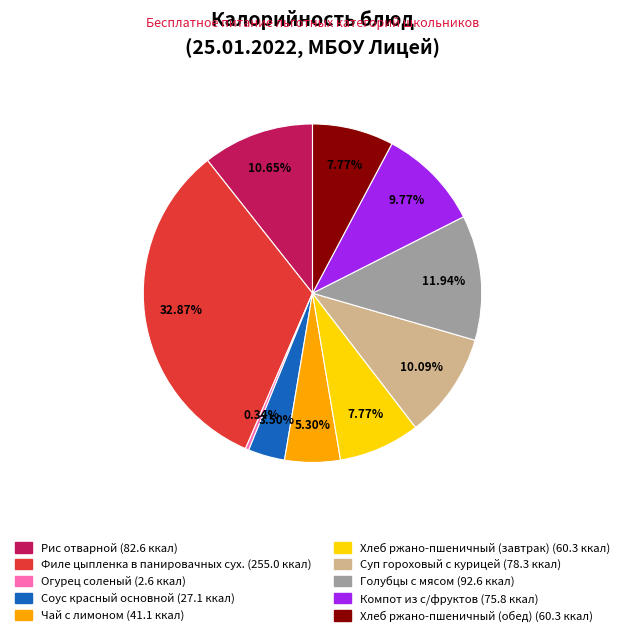

Count the number of slices in the pie.

10